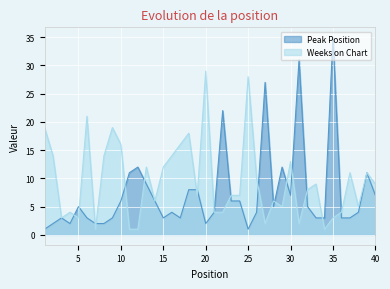

Does the chart display data point markers on the line(s)?

No